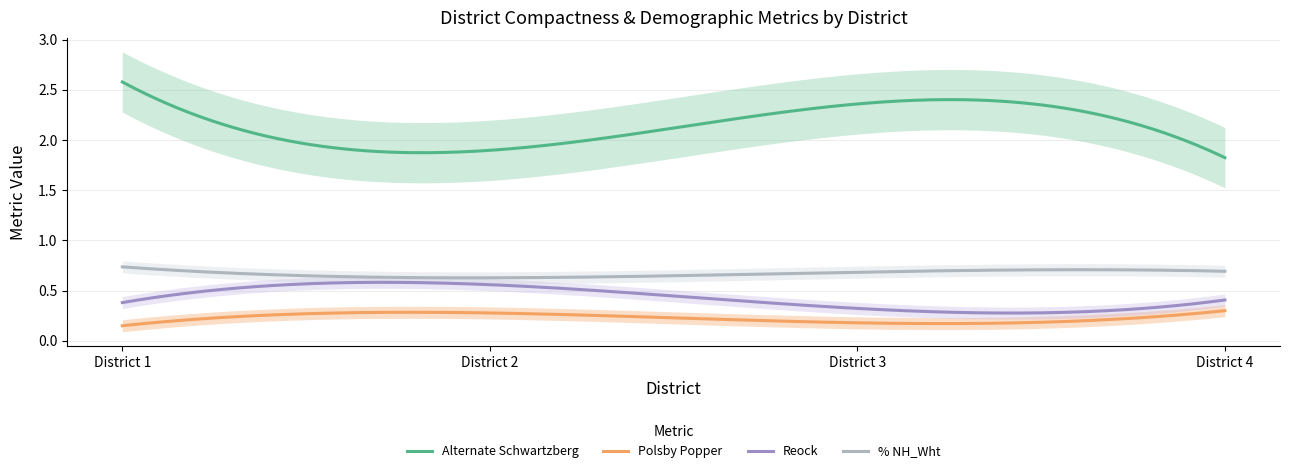

The value of Reock at 4 is 0.7. True or false?

False